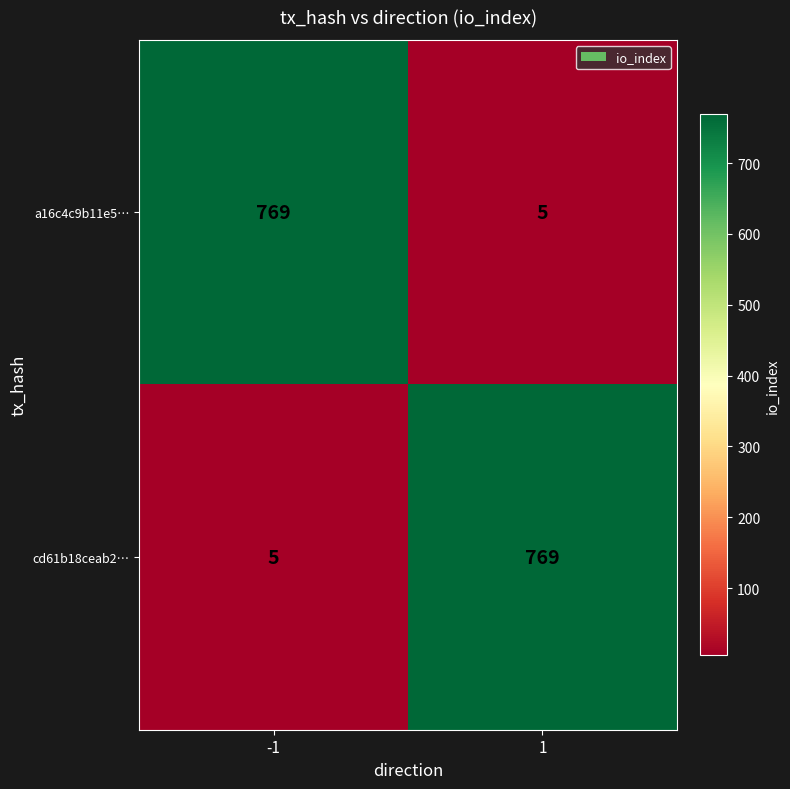

Reading right to left, extract all data points from this chart.

a16c4c9b11e5…: 5	769
cd61b18ceab2…: 769	5